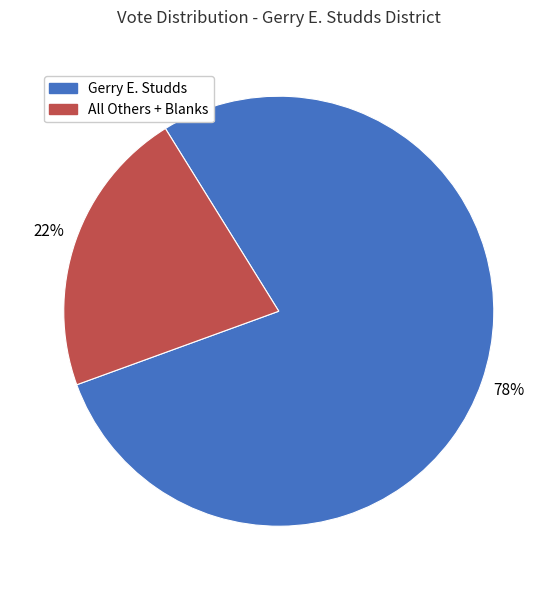

Between All Others + Blanks and Gerry E. Studds, which is larger?

Gerry E. Studds